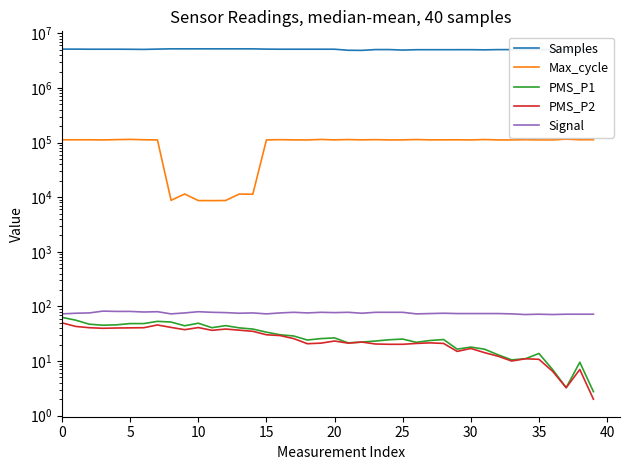

How many data points does each series have?

40